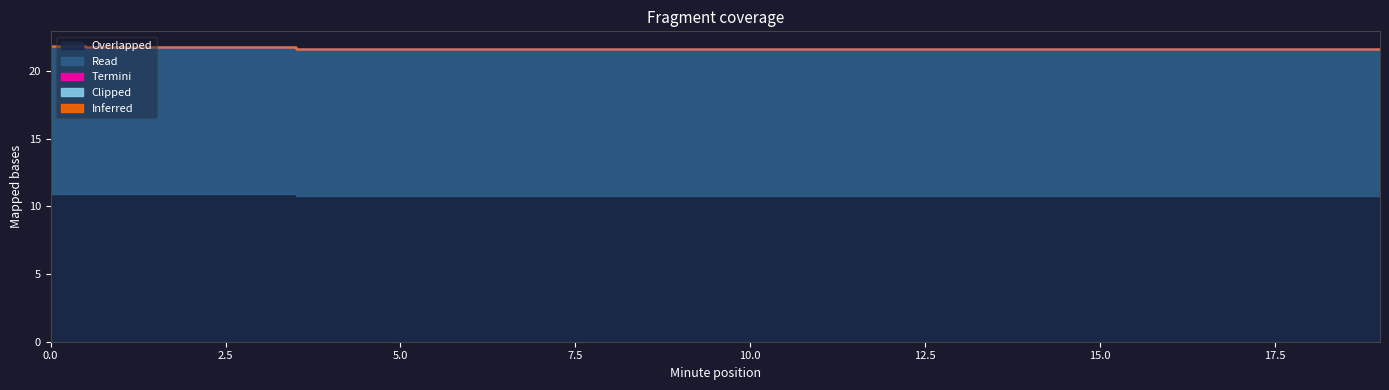

Reading right to left, list all the values displayed in this chart.

Overlapped: 19=10.8	18=10.8	17=10.8	16=10.8	15=10.8	14=10.8	13=10.8	12=10.8	11=10.8	10=10.8	9=10.8	8=10.8	7=10.8	6=10.8	5=10.8	4=10.8	3=10.9	2=10.9	1=10.9	0=10.9
Read: 19=10.8	18=10.8	17=10.8	16=10.8	15=10.8	14=10.8	13=10.8	12=10.8	11=10.8	10=10.8	9=10.8	8=10.8	7=10.8	6=10.8	5=10.8	4=10.8	3=10.8	2=10.8	1=10.9	0=10.9
Termini: 19=0.1	18=0.0	17=0.0	16=0.0	15=0.0	14=0.0	13=0.0	12=0.0	11=0.0	10=0.0	9=0.0	8=0.0	7=0.0	6=0.0	5=0.0	4=0.1	3=0.0	2=0.1	1=0.0	0=0.1
Clipped: 19=0.0	18=0.0	17=0.1	16=0.0	15=0.0	14=0.0	13=0.0	12=0.1	11=0.0	10=0.0	9=0.0	8=0.0	7=0.0	6=0.0	5=0.1	4=0.0	3=0.0	2=0.0	1=0.0	0=0.0
Inferred: 19=0.0	18=0.0	17=0.0	16=0.0	15=0.0	14=0.0	13=0.0	12=0.0	11=0.0	10=0.0	9=0.0	8=0.0	7=0.0	6=0.0	5=0.0	4=0.0	3=0.0	2=0.0	1=0.0	0=0.0